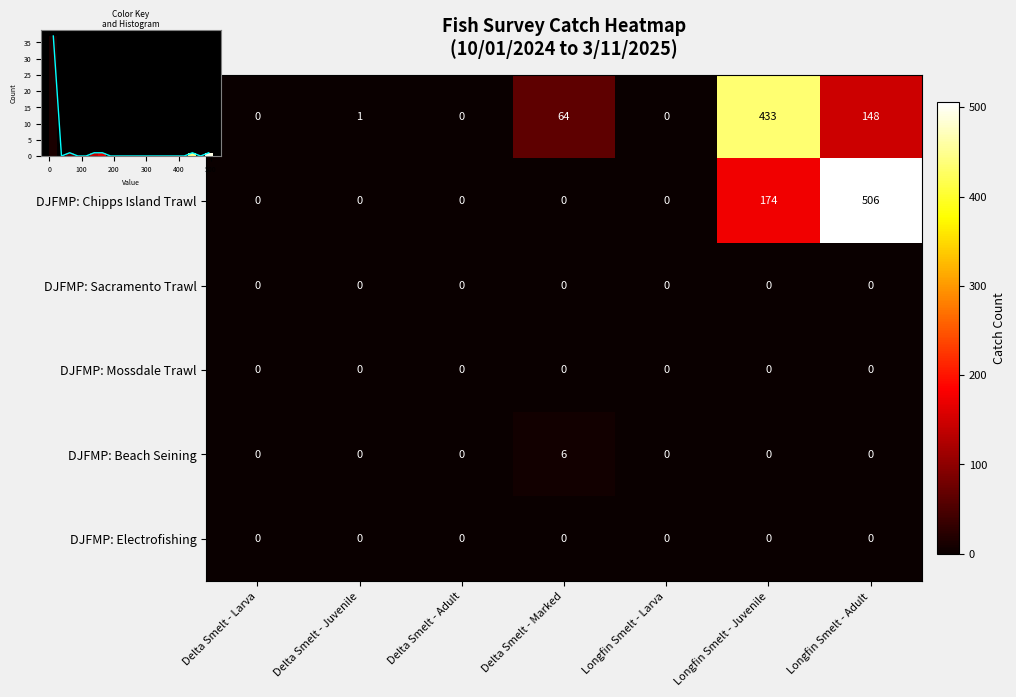

The EDSM: Kodiak Trawl series shows 433 at Longfin Smelt - Juvenile. True or false?

True